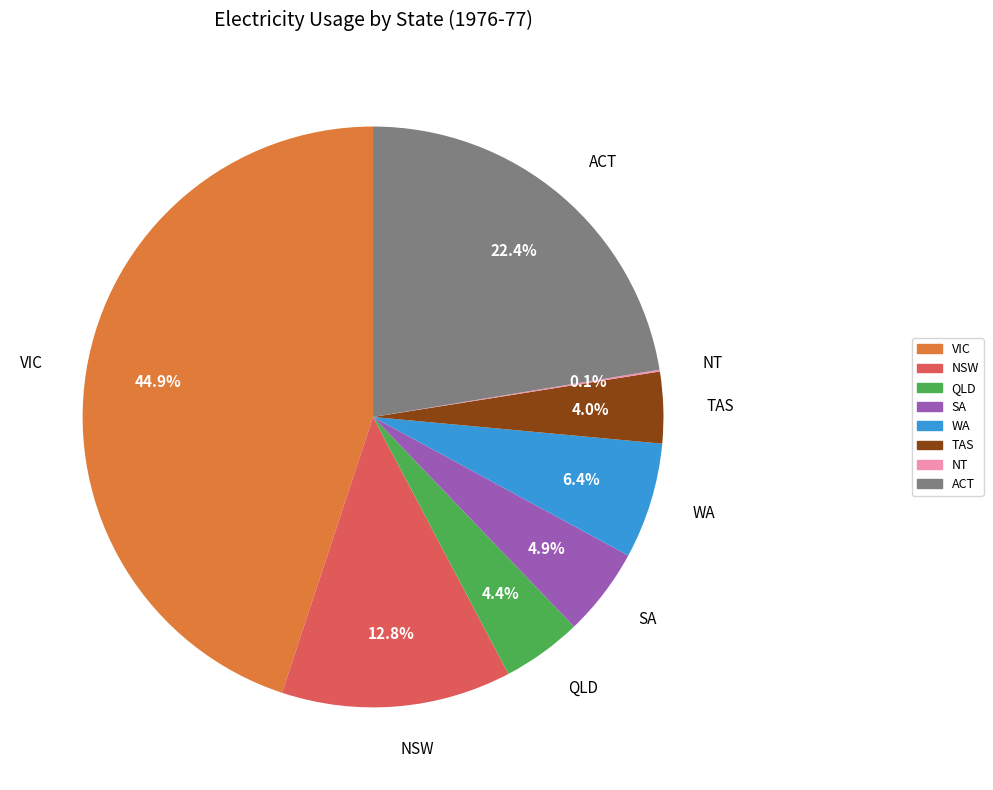

What is the largest slice in the pie chart?

VIC